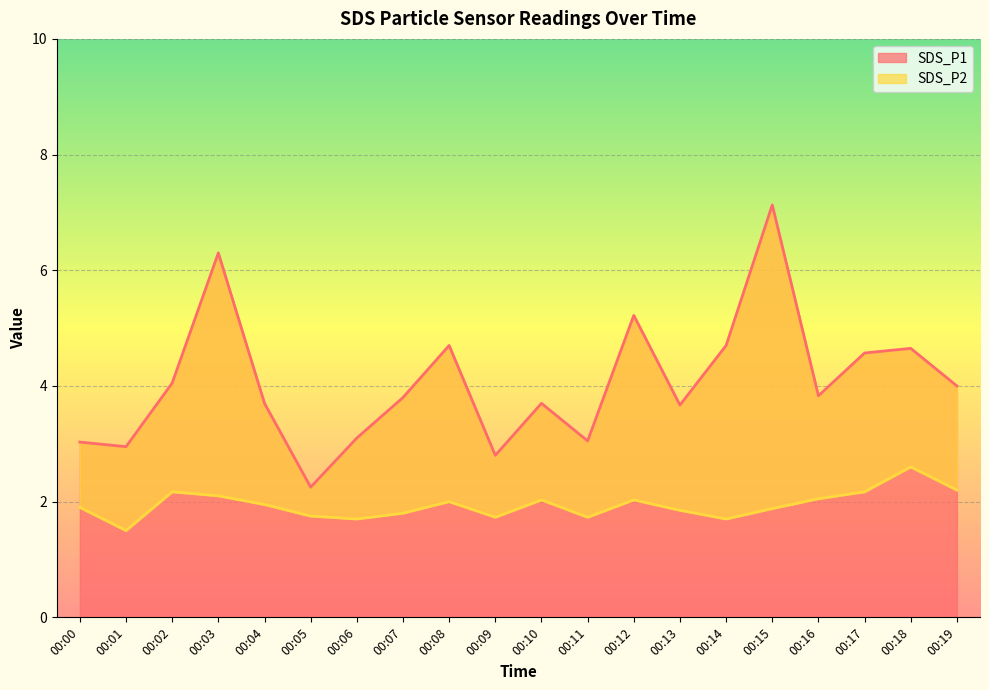

Where is the first local maximum for SDS_P2?

00:02